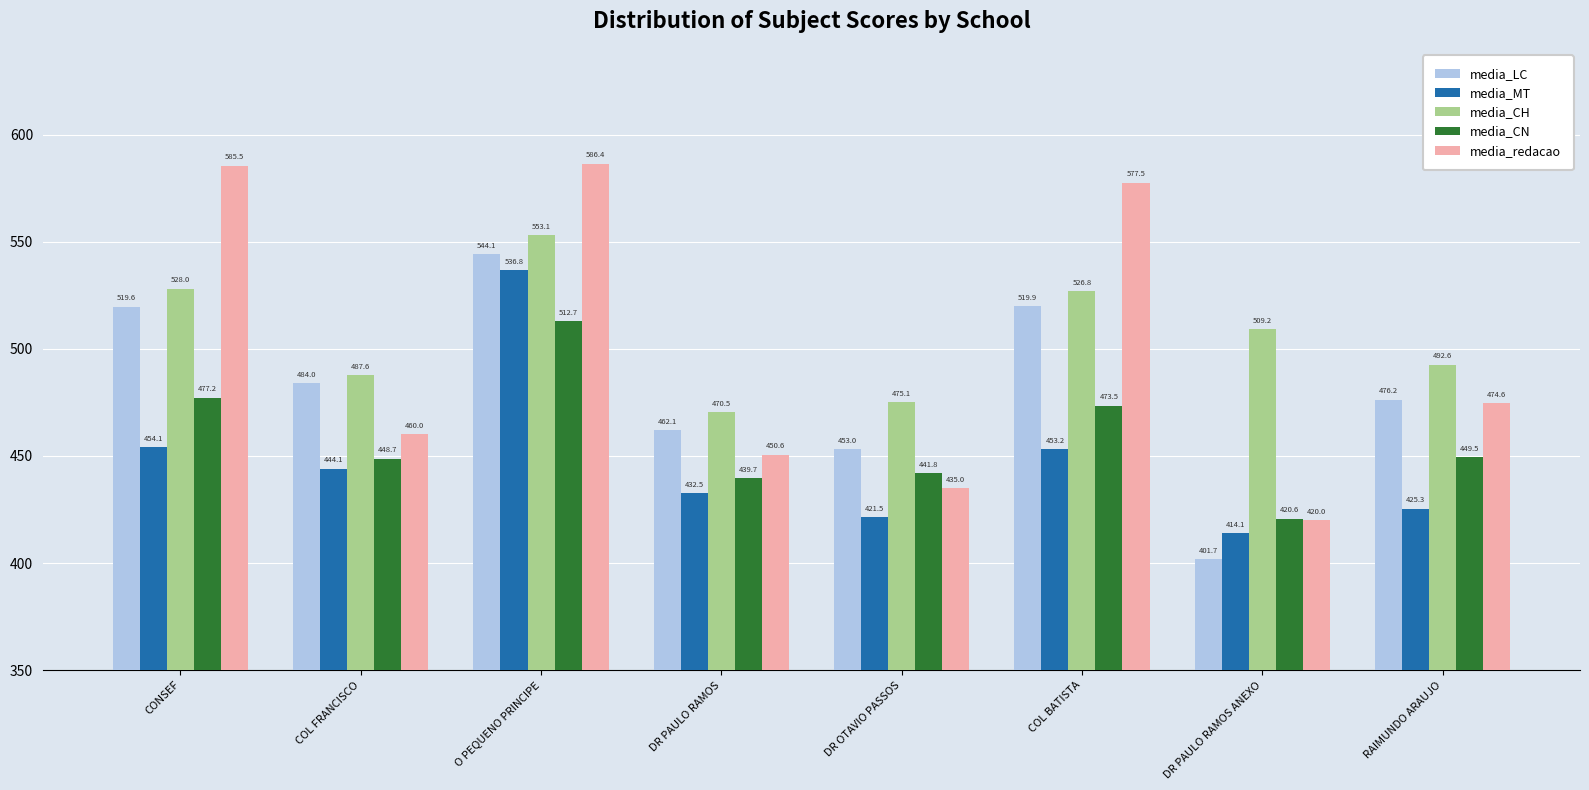

What are all the series names shown in the legend?

media_LC, media_MT, media_CH, media_CN, media_redacao